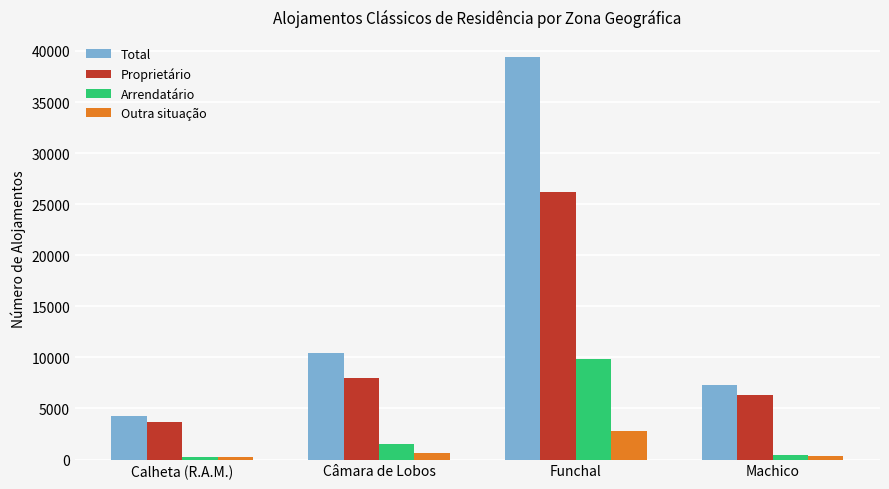

Which series has the largest total across all categories?

Total